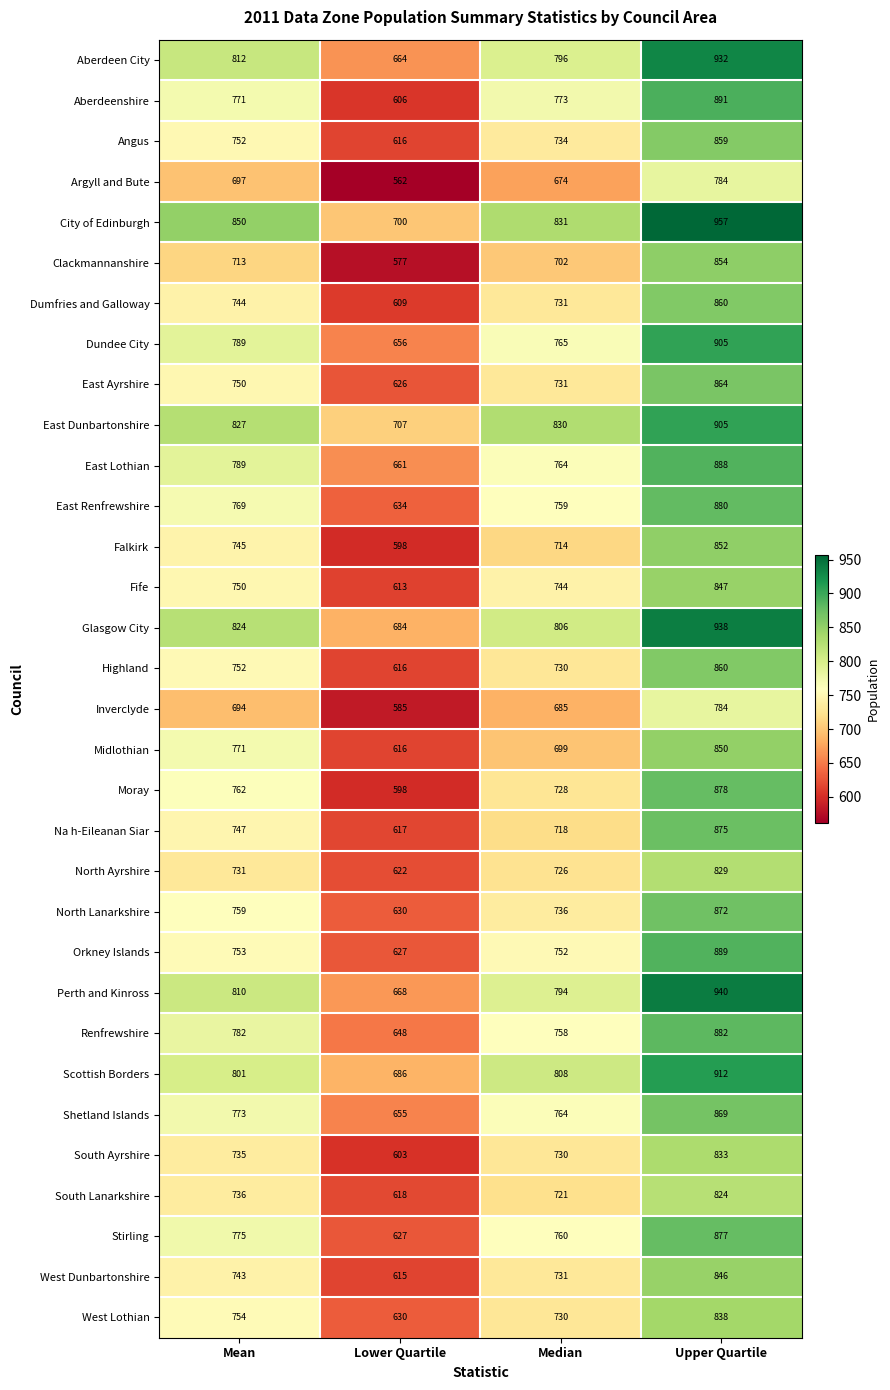

Which series has the widest spread of values?

Aberdeenshire